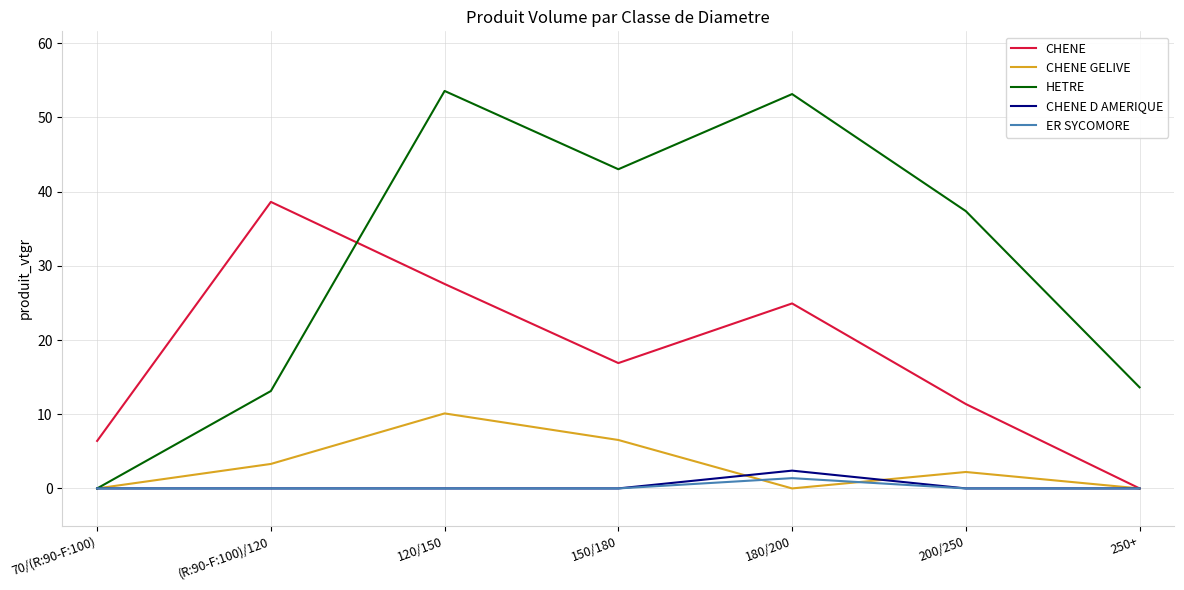

What is the maximum value shown in the chart?

53.6